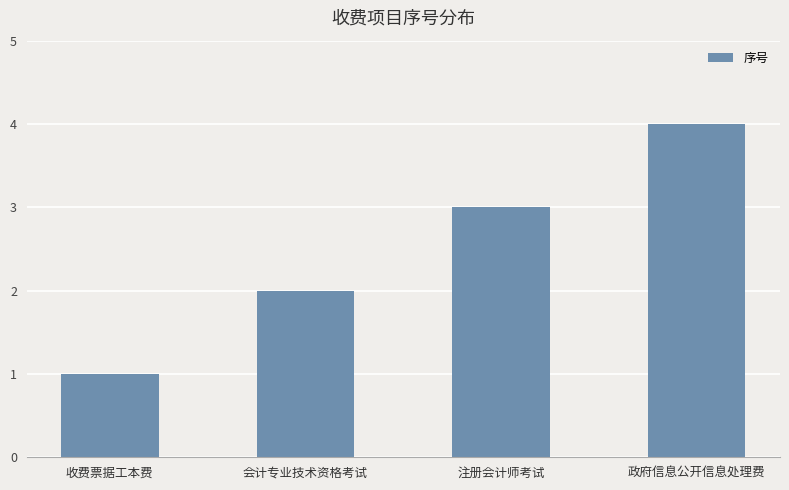

Reading left to right, what are all the values shown in this chart?

1	2	3	4